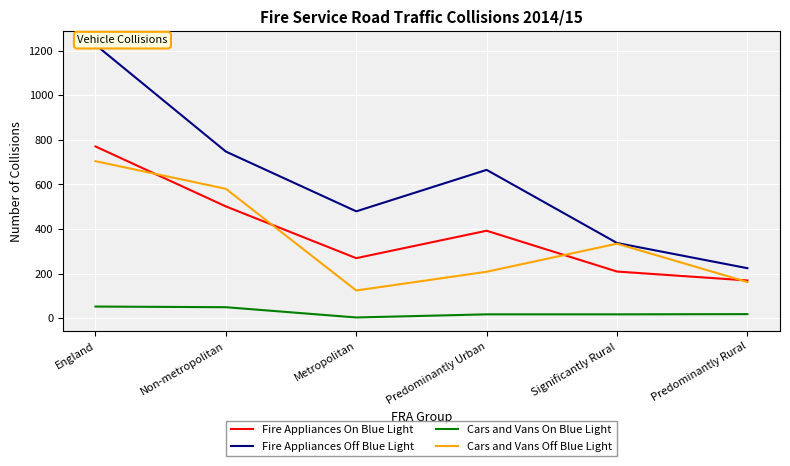

Reading left to right, list all the values displayed in this chart.

Fire Appliances On Blue Light: 770	501	269	392	209	169
Fire Appliances Off Blue Light: 1226	747	479	665	337	224
Cars and Vans On Blue Light: 52	49	3	17	17	18
Cars and Vans Off Blue Light: 704	580	124	208	334	162